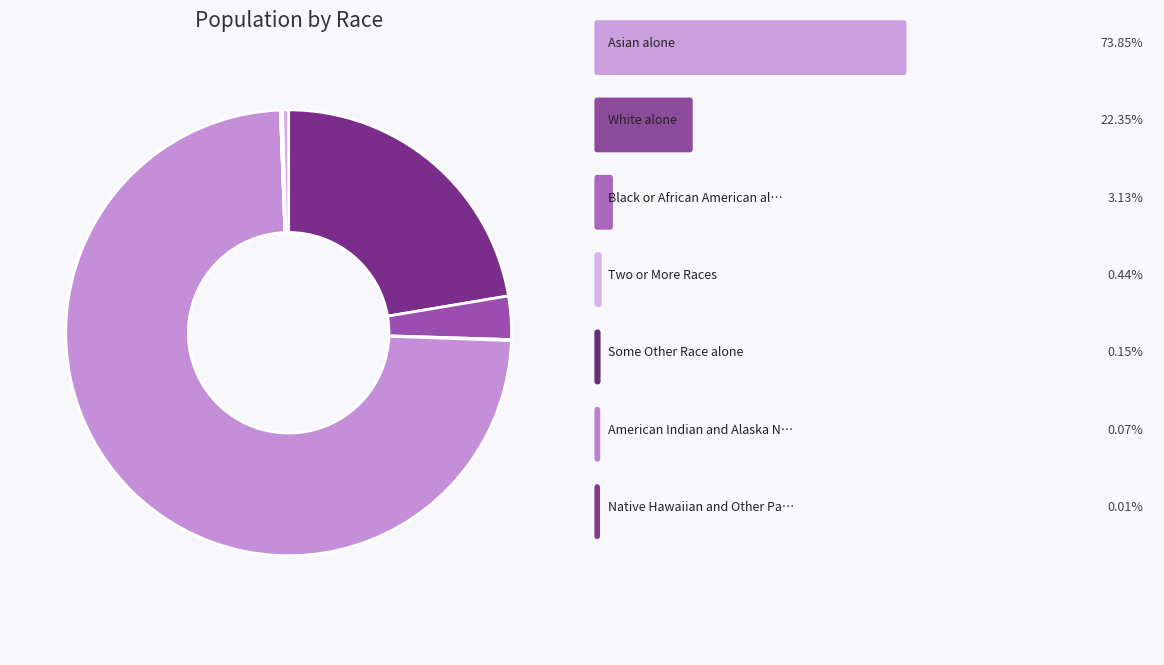

What is the smallest slice in the pie chart?

Native Hawaiian and Other Pacific Islander